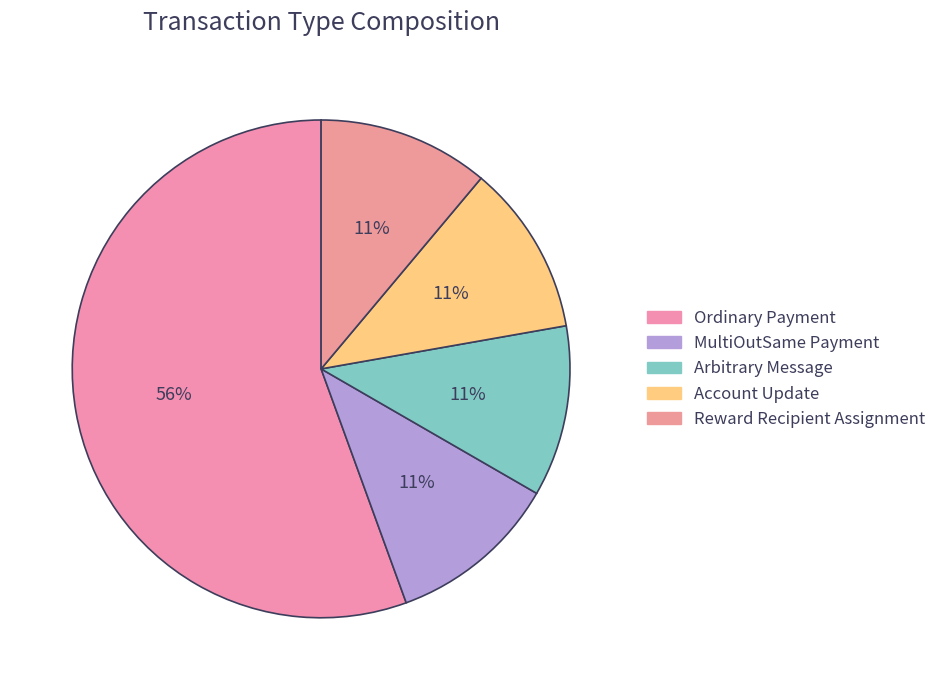

Does Arbitrary Message account for over 50% of the chart?

No